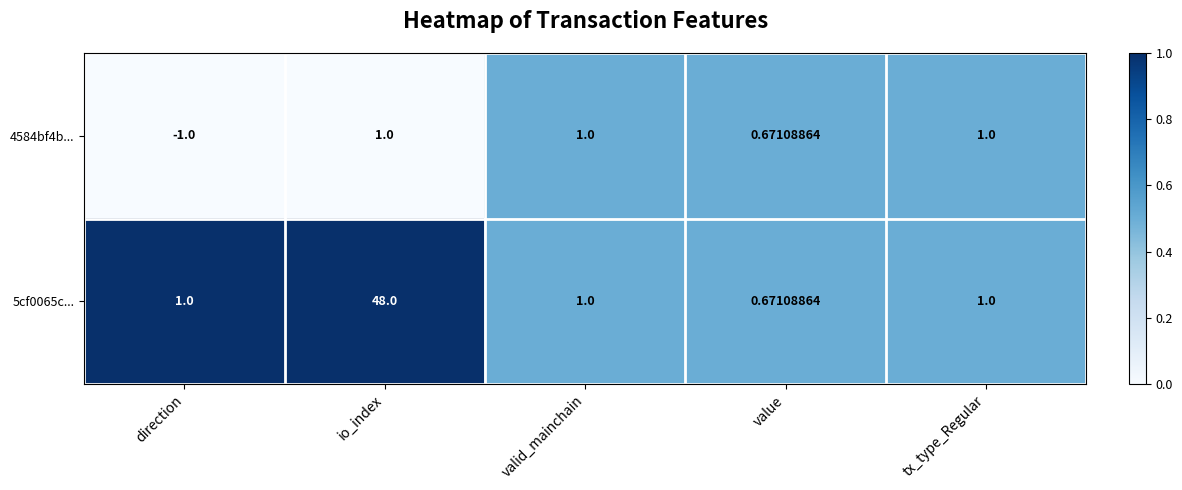

At which category does the chart reach its peak across all series?

io_index